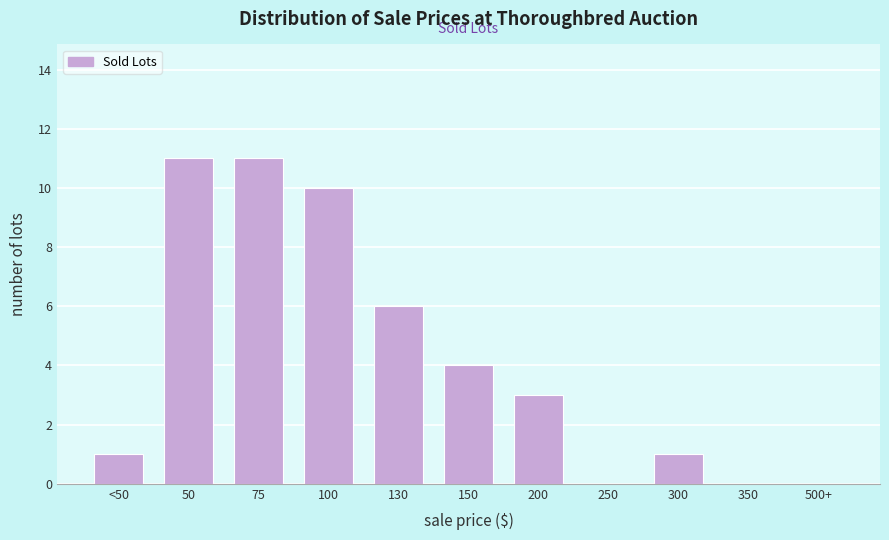

Reading right to left, what are all the values shown in this chart?

500+=0	350=0	300=1	250=0	200=3	150=4	130=6	100=10	75=11	50=11	<50=1